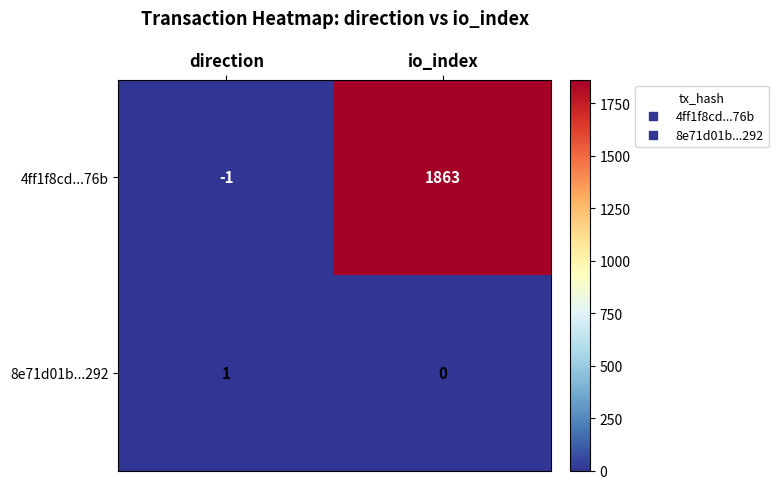

Reading left to right, list all the values displayed in this chart.

4ff1f8cd...76b: -1	1863
8e71d01b...292: 1	0